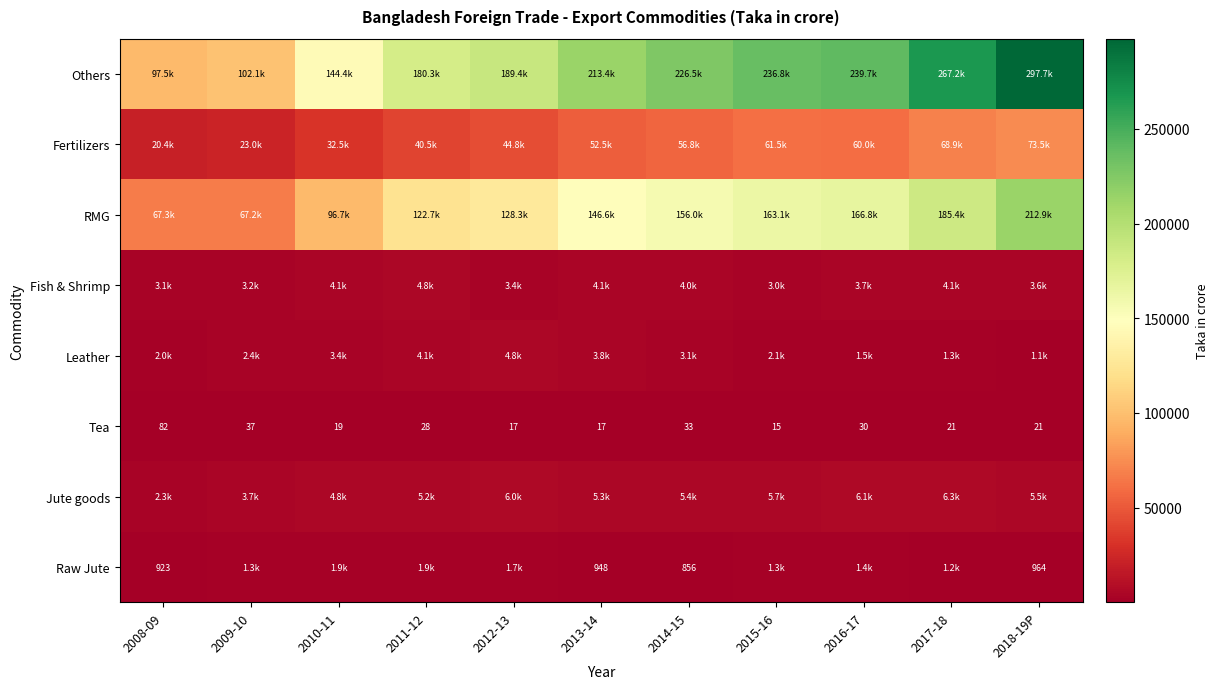

At how many categories does at least one series exceed 140738?

9